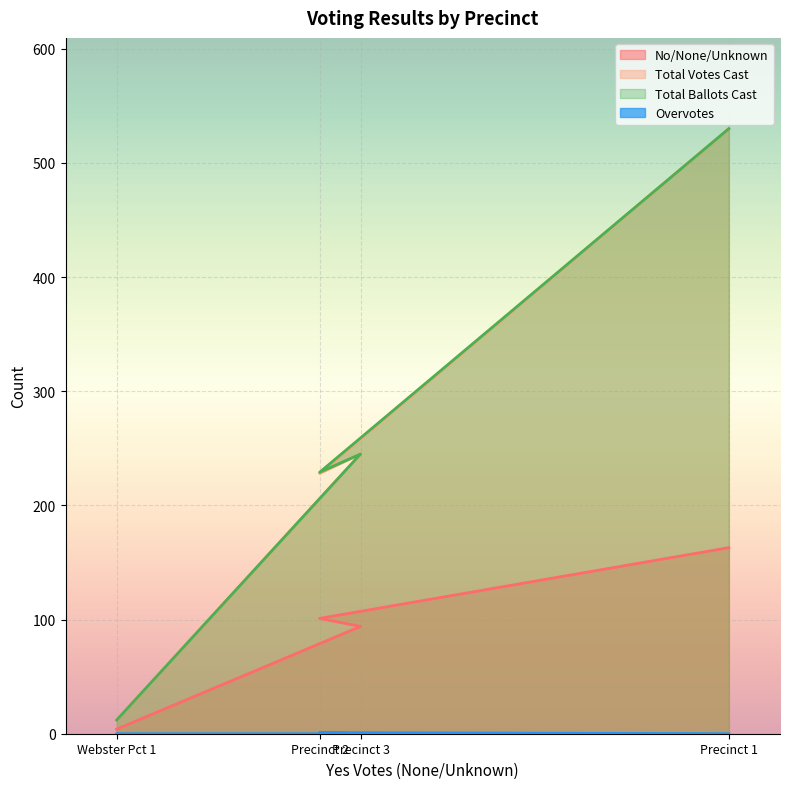

Count the number of categories in the chart.

4